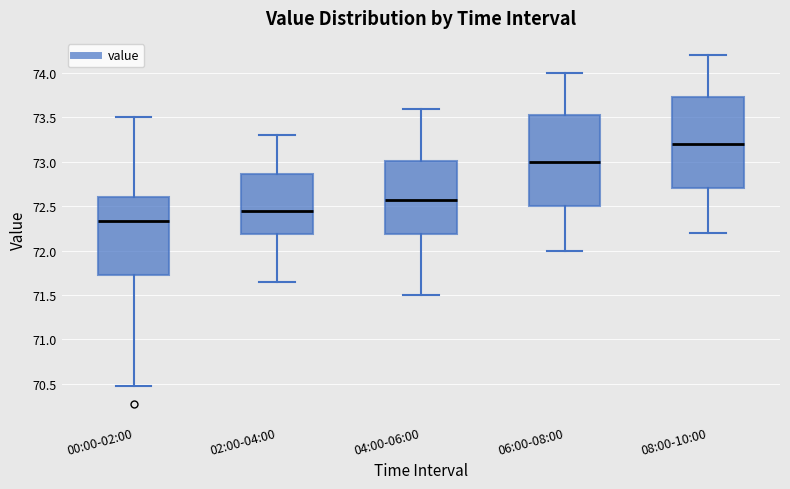

Reading left to right, read every box against the y-axis: the position of its median line, the range the box covers, and the ends of its whiskers. The values are not printed on the chart, so give them approximately, as read against the axis.

00:00-02:00: median 72.35, box 71.75 to 72.60, whiskers 70.45 to 73.50
02:00-04:00: median 72.45, box 72.20 to 72.85, whiskers 71.65 to 73.30
04:00-06:00: median 72.60, box 72.20 to 73.00, whiskers 71.50 to 73.60
06:00-08:00: median 73.00, box 72.50 to 73.55, whiskers 72.00 to 74.00
08:00-10:00: median 73.20, box 72.70 to 73.75, whiskers 72.20 to 74.20